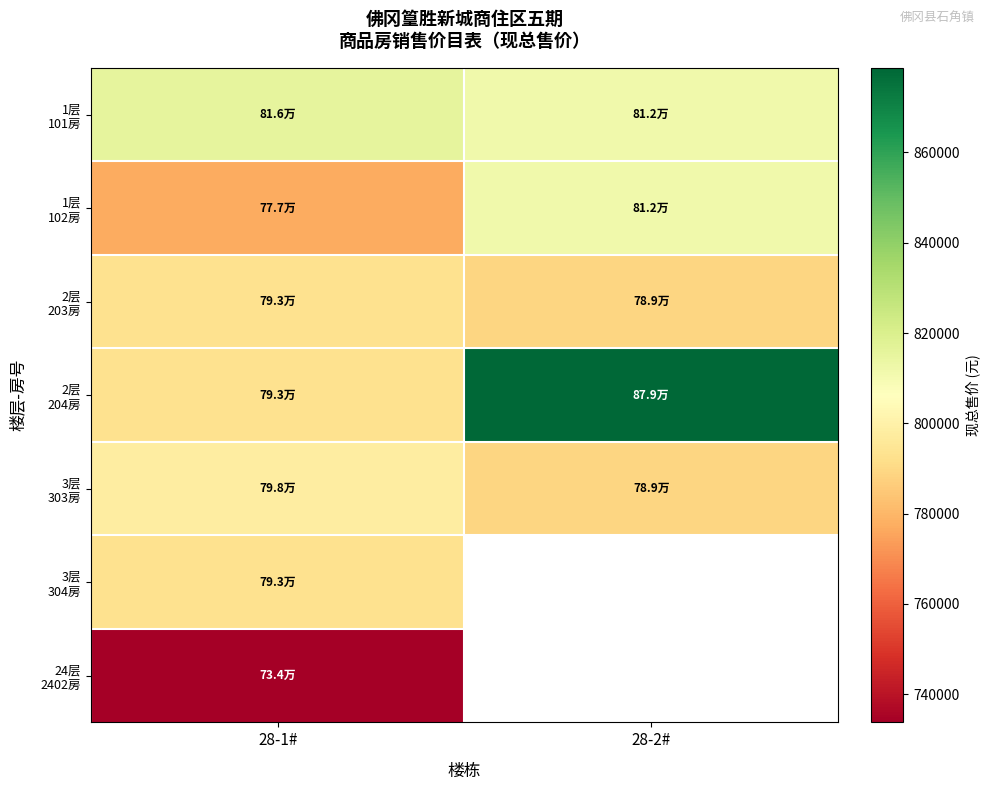

At which category is the sum across all series the highest?

28-1#